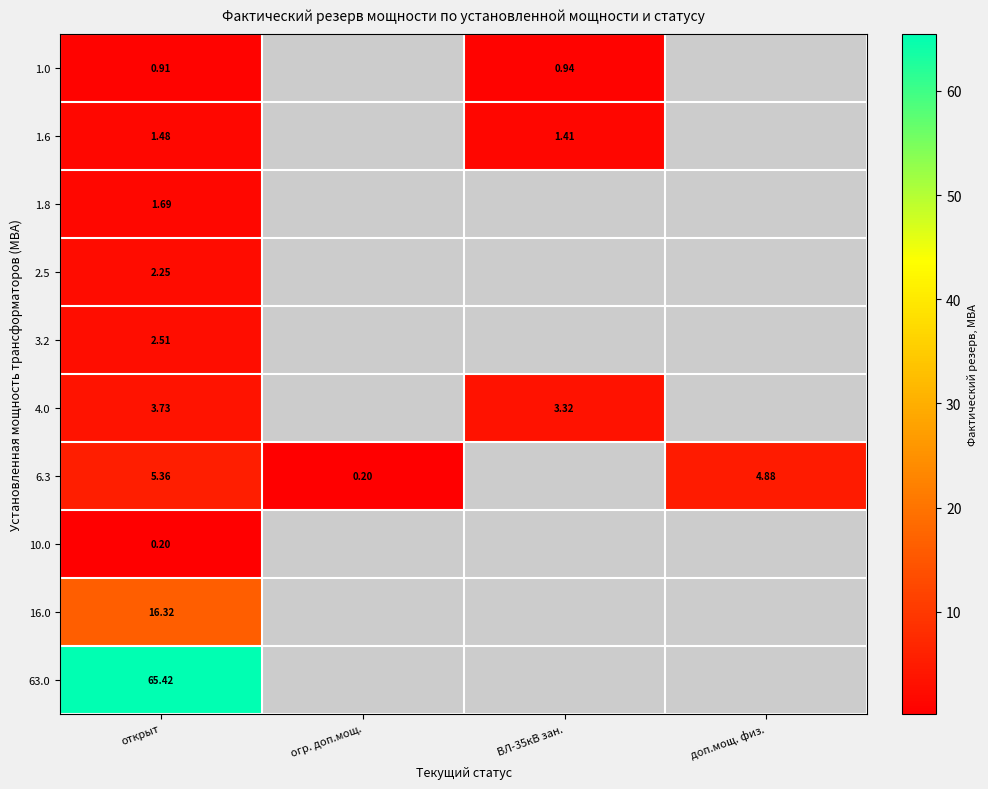

Is the value of 6.3 at доп.мощ. физ. greater than the value of 10.0 at открыт?

Yes